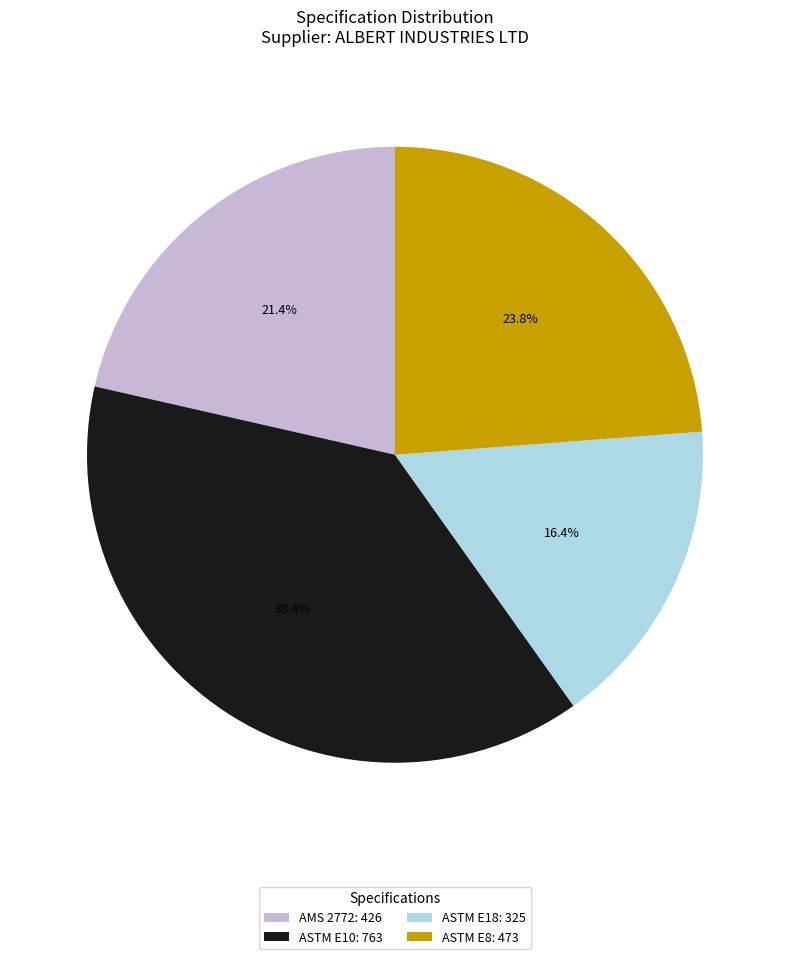

How many segments does this pie chart have?

4